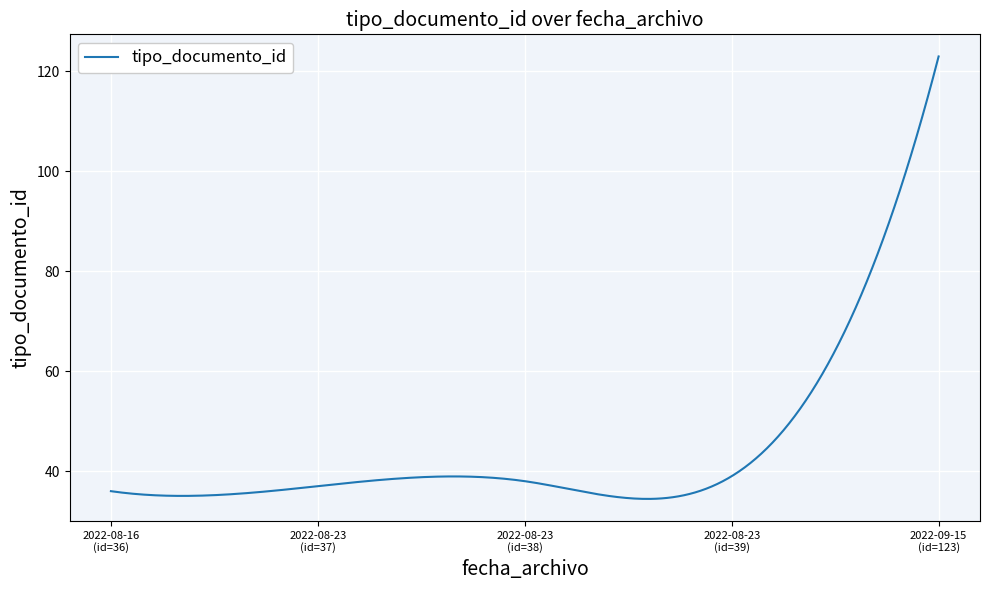

What is the maximum value shown in the chart?

123.0